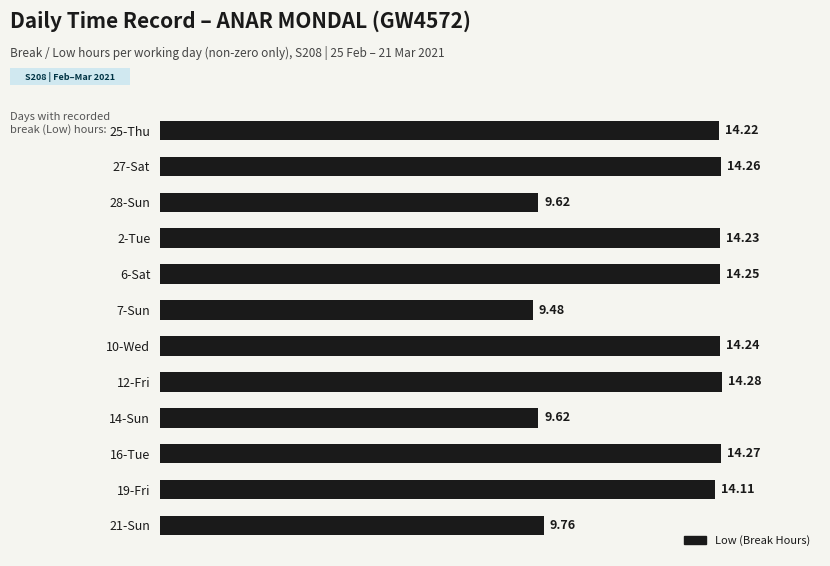

What is the average value?

12.7